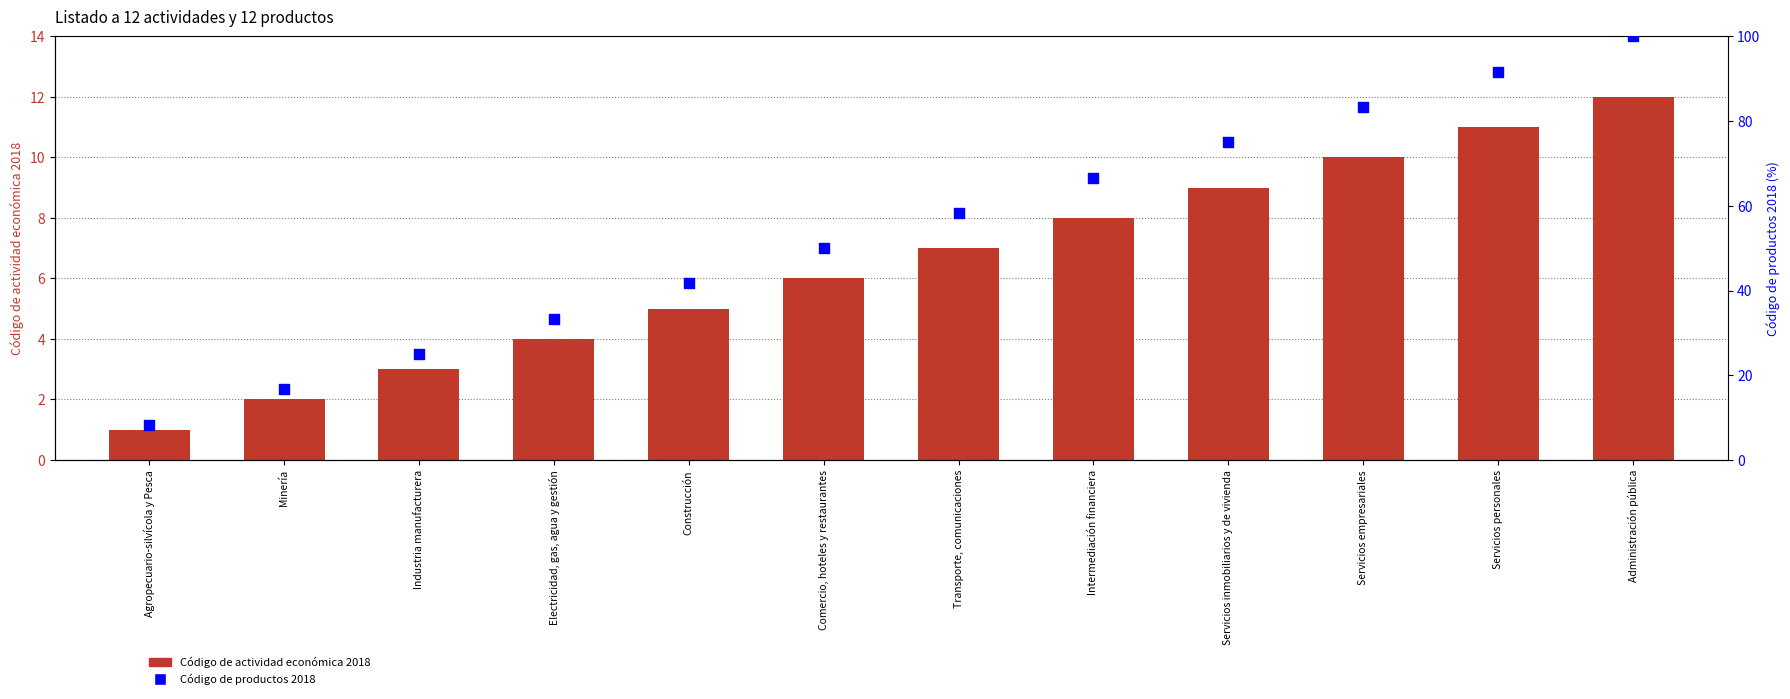

Which series contains the highest Y value?

Código de productos 2018